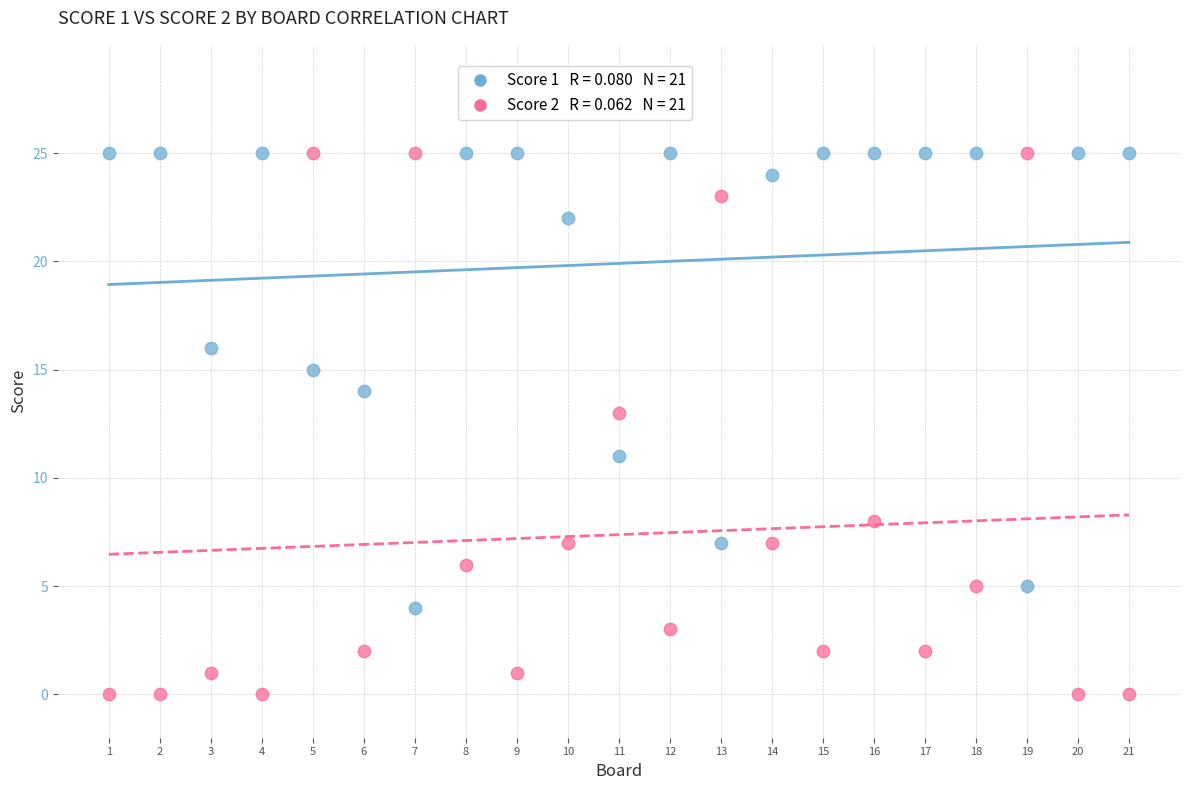

Across all data points, what is the range of X values (max minus min)?

20